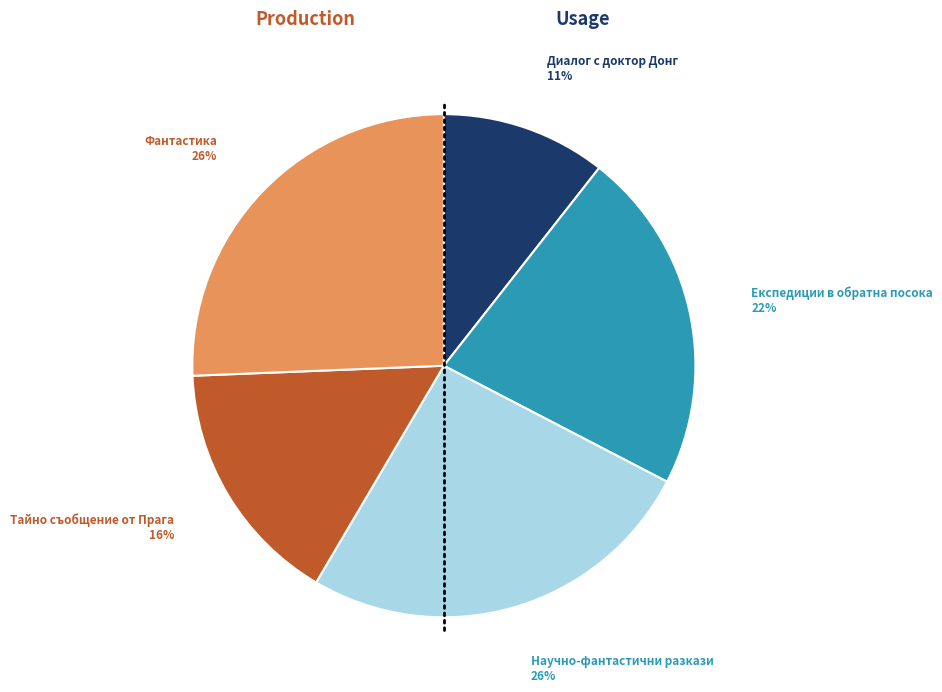

What is the smallest slice in the pie chart?

Диалог с доктор Донг